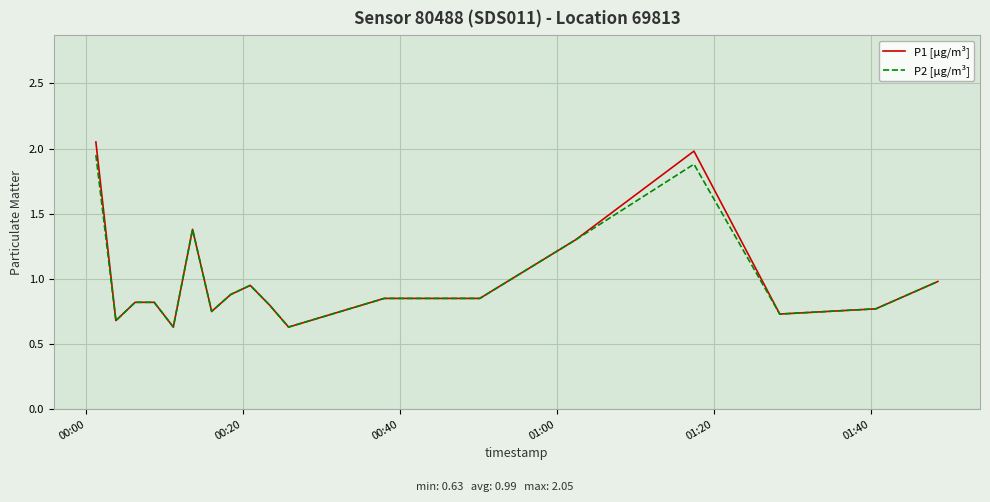

Which series has the widest spread of values?

P1 [µg/m³]